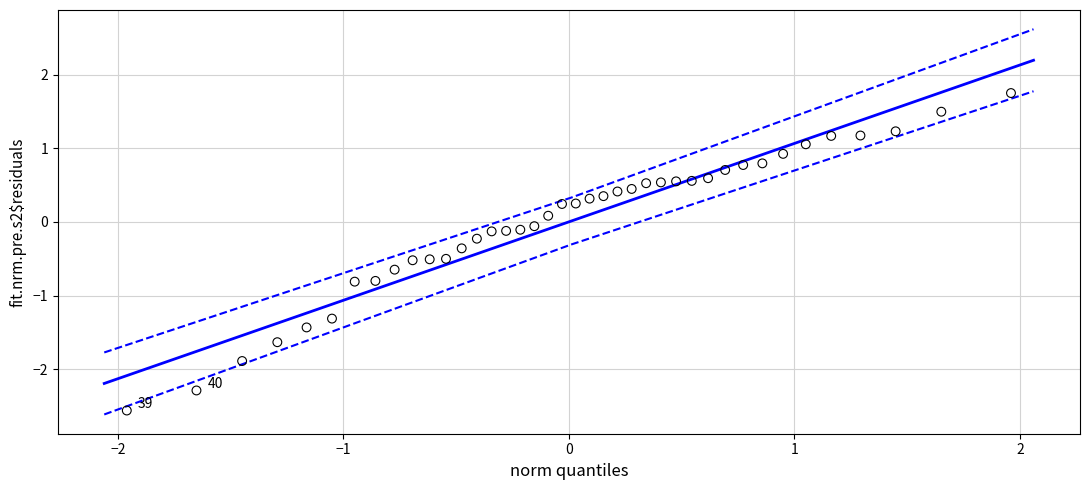

What is the range of Y values (max minus min)?

4.3